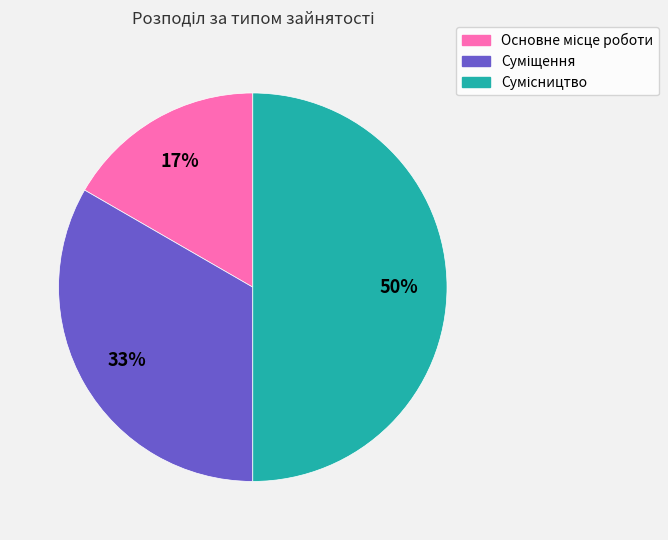

To the nearest percent, what is the difference between the largest and smallest slice percentages?

33%